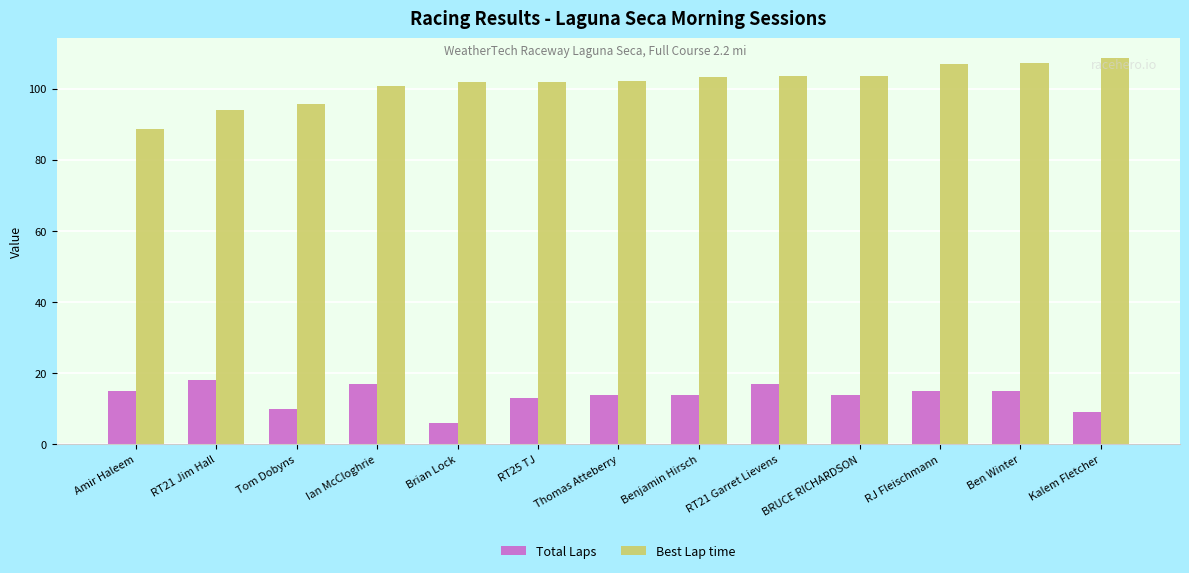

Where does the Total Laps series first go above 14?

Amir Haleem